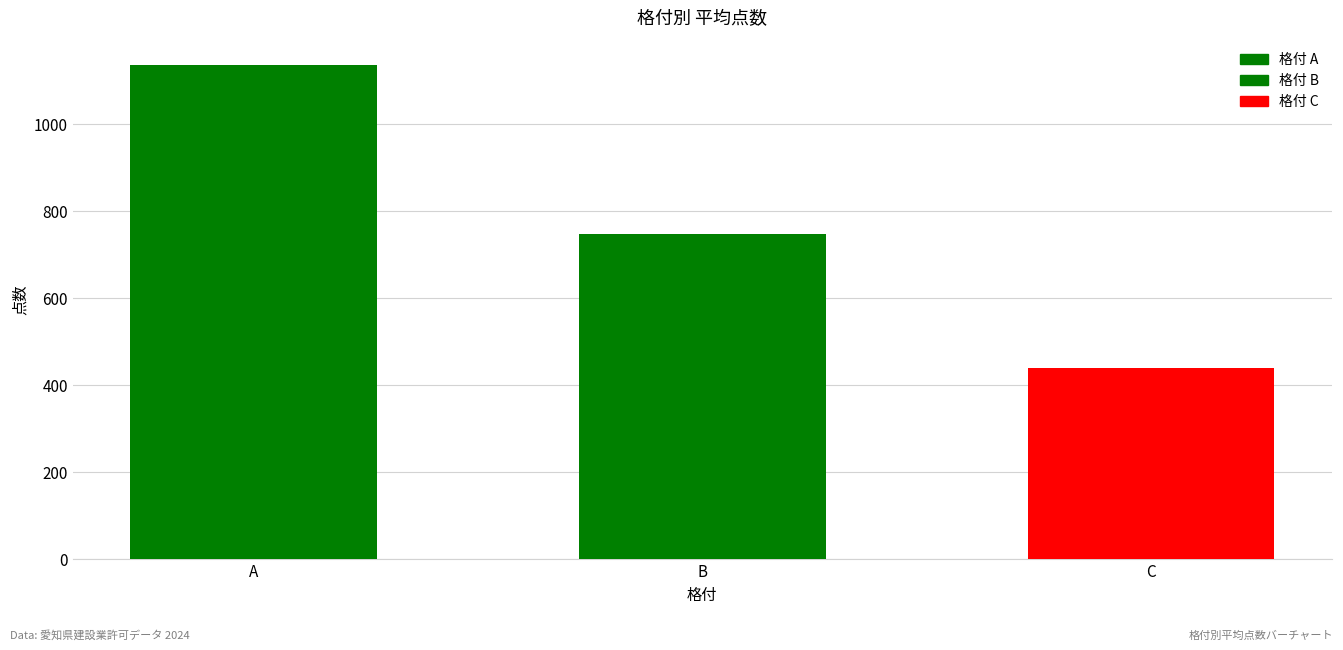

What is the difference between the maximum and minimum values?

696.4